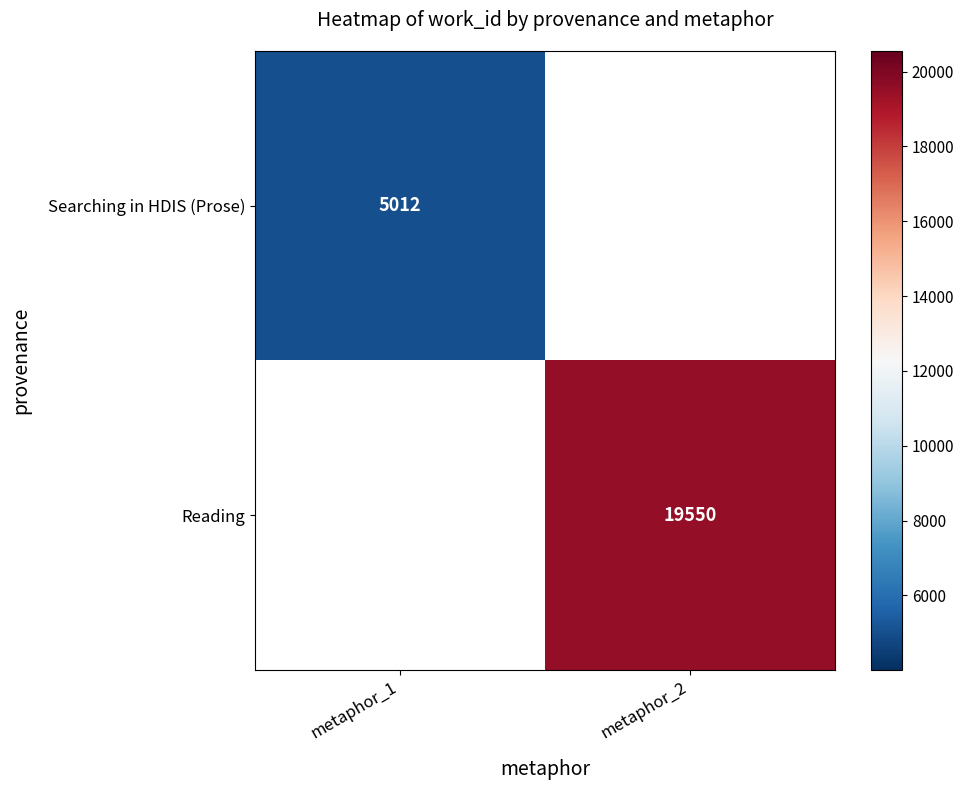

Is it true that Searching in HDIS (Prose) equals 2638 at metaphor_1?

False